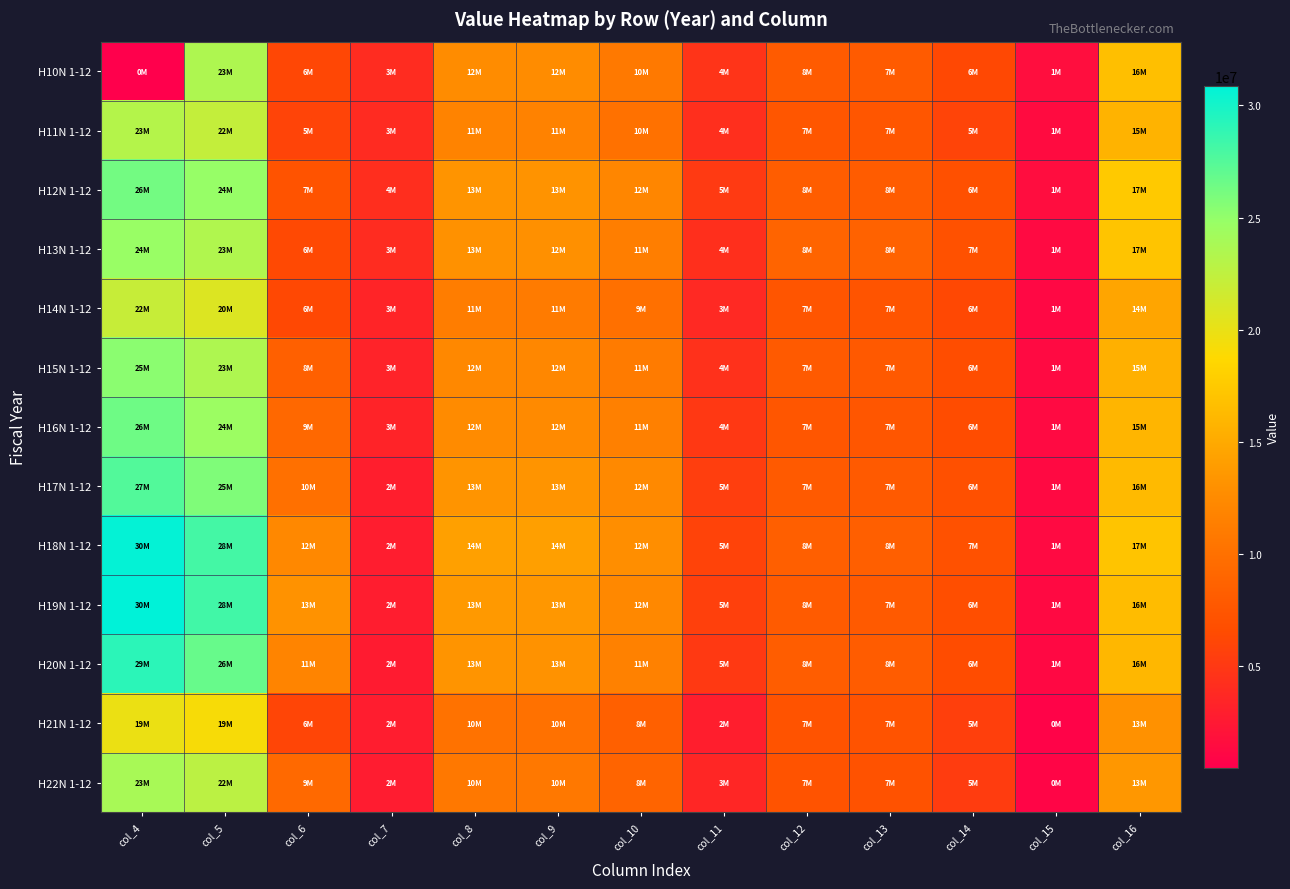

Reading right to left, list all the values displayed in this chart.

H10N 1-12: col_16=16685853	col_15=1618856	col_14=6265293	col_13=7963618	col_12=8040299	col_11=4657720	col_10=10907397	col_9=12605722	col_8=12698019	col_7=3987834	col_6=6164994	col_5=23470003	col_4=469703
H11N 1-12: col_16=15777744	col_15=1446357	col_14=5929597	col_13=7529359	col_12=7588584	col_11=4225860	col_10=10131783	col_9=11731545	col_8=11814444	col_7=3963300	col_6=5886755	col_5=22215541	col_4=23110856
H12N 1-12: col_16=17514648	col_15=1572000	col_14=6927141	col_13=8073245	col_12=8167709	col_11=5141947	col_10=12055768	col_9=13201872	col_8=13309656	col_7=4204992	col_6=7213885	col_5=24877145	col_4=26300533
H13N 1-12: col_16=17087638	col_15=1351188	col_14=7074536	col_13=8717201	col_12=8814093	col_11=4291605	col_10=11351164	col_9=12993829	col_8=13105698	col_7=3981940	col_6=6303702	col_5=23394796	col_4=24742528
H14N 1-12: col_16=14610188	col_15=1172724	col_14=6250119	col_13=7302177	col_12=7404525	col_11=3777785	col_10=9987530	col_9=11039588	col_8=11182310	col_7=3427878	col_6=6257508	col_5=20764542	col_4=22040420
H15N 1-12: col_16=15546845	col_15=1309466	col_14=6665327	col_13=7778256	col_12=7838665	col_11=4408871	col_10=11054517	col_9=12167446	col_8=12247536	col_7=3299309	col_6=8500833	col_5=23493837	col_4=25357144
H16N 1-12: col_16=15882554	col_15=1305098	col_14=6583592	col_13=7503132	col_12=7549244	col_11=4984720	col_10=11544182	col_9=12463722	col_8=12533964	col_7=3348590	col_6=9245007	col_5=24571689	col_4=26432659
H17N 1-12: col_16=16304303	col_15=1249859	col_14=6975526	col_13=7878494	col_12=7937759	col_11=5416643	col_10=12364900	col_9=13267868	col_8=13354402	col_7=2949901	col_6=10029244	col_5=25824999	col_4=27583406
H18N 1-12: col_16=17085937	col_15=1326933	col_14=7028816	col_13=8342743	col_12=8396776	col_11=5851382	col_10=12853713	col_9=14167640	col_8=14248158	col_7=2837779	col_6=12240511	col_5=28142215	col_4=30653381
H19N 1-12: col_16=16465313	col_15=1290782	col_14=6749767	col_13=7943169	col_12=8027532	col_11=5630963	col_10=12336599	col_9=13530001	col_8=13658495	col_7=2806818	col_6=13125837	col_5=28259015	col_4=30881932
H20N 1-12: col_16=16040144	col_15=1201474	col_14=6567660	col_13=8128387	col_12=8228641	col_11=5097584	col_10=11602169	col_9=13162896	col_8=13326225	col_7=2713919	col_6=11878570	col_5=26773250	col_4=29120188
H21N 1-12: col_16=13022356	col_15=810025	col_14=5575299	col_13=7197466	col_12=7247548	col_11=2932363	col_10=8476197	col_9=10098364	col_8=10179911	col_7=2842445	col_6=6037799	col_5=19140101	col_4=19870180
H22N 1-12: col_16=13544876	col_15=958013	col_14=5321654	col_13=7171504	col_12=7238581	col_11=3565792	col_10=8866667	col_9=10716517	col_8=10804373	col_7=2740503	col_6=9350824	col_5=22718855	col_4=23853713